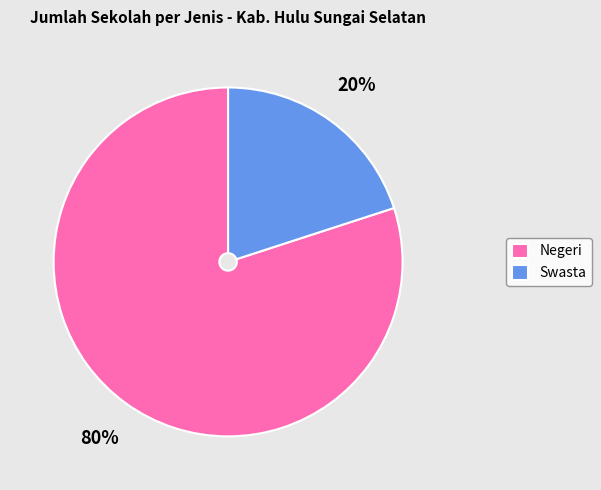

What is the ratio of the value at Negeri to the value at Swasta?

4.0